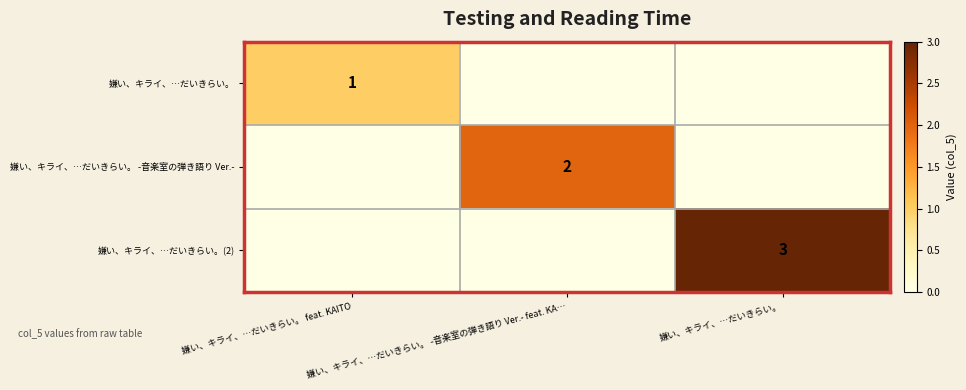

Which category has the highest value across all series?

嫌い、キライ、…だいきらい。